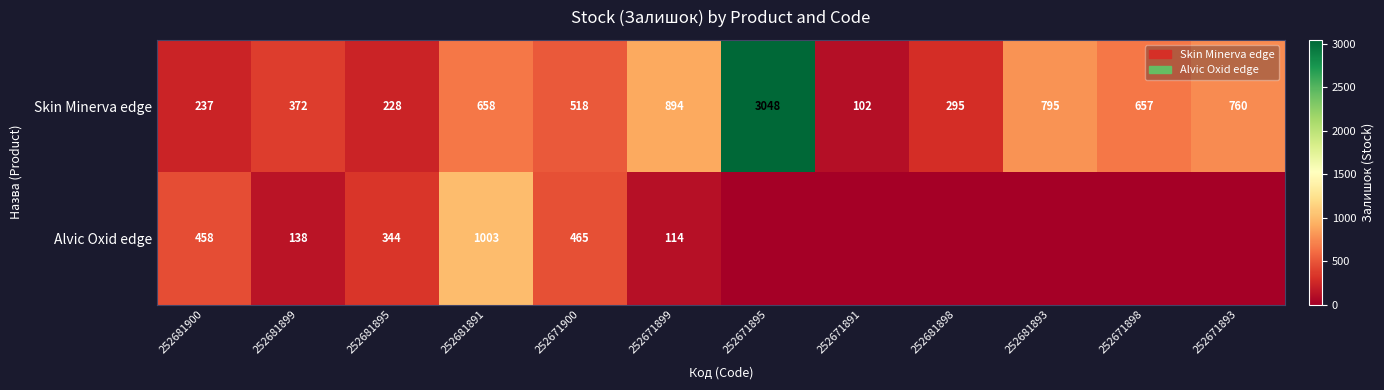

What is the difference between the second highest and second lowest values in the Skin Minerva edge series?

666